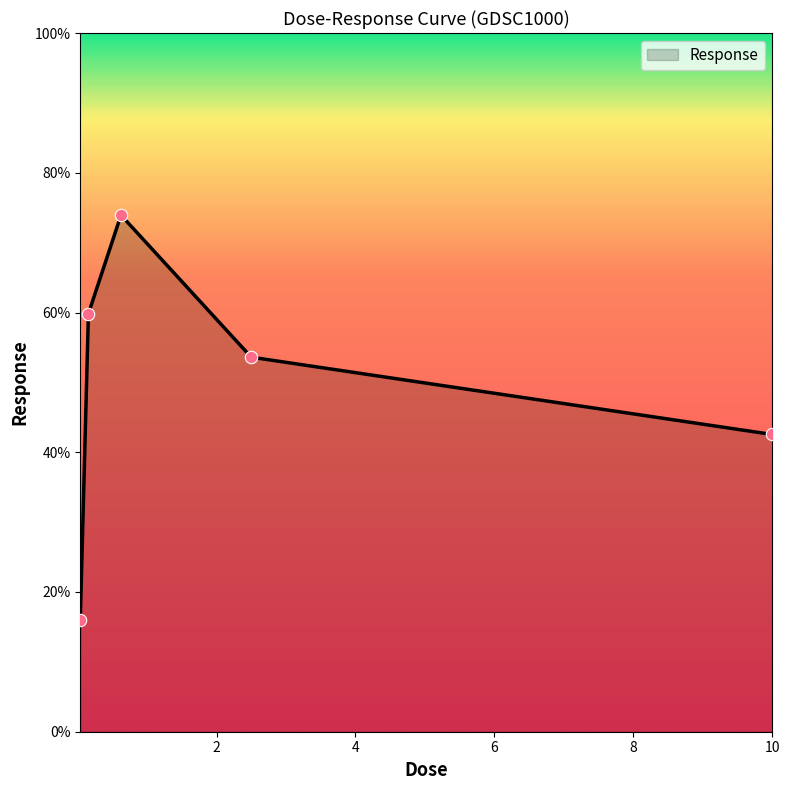

How many interior local peaks (higher than both neighbors) does the data have?

1